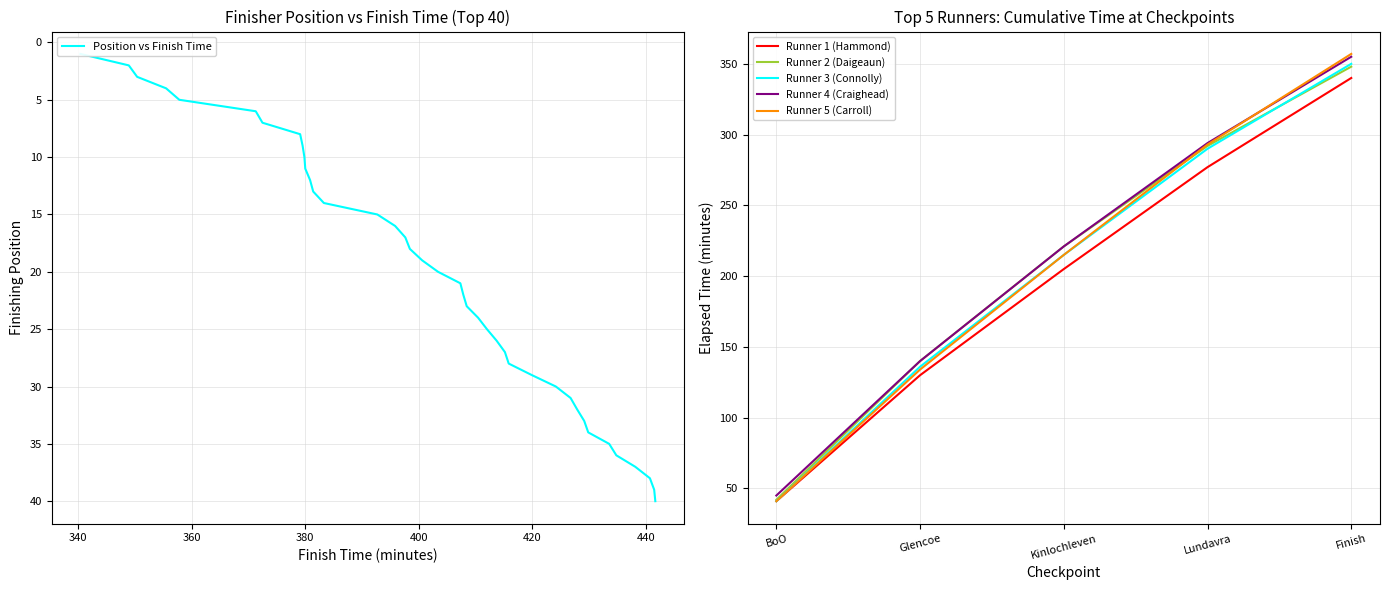

The Runner 1 (Hammond) series shows 41 at BoO. True or false?

True